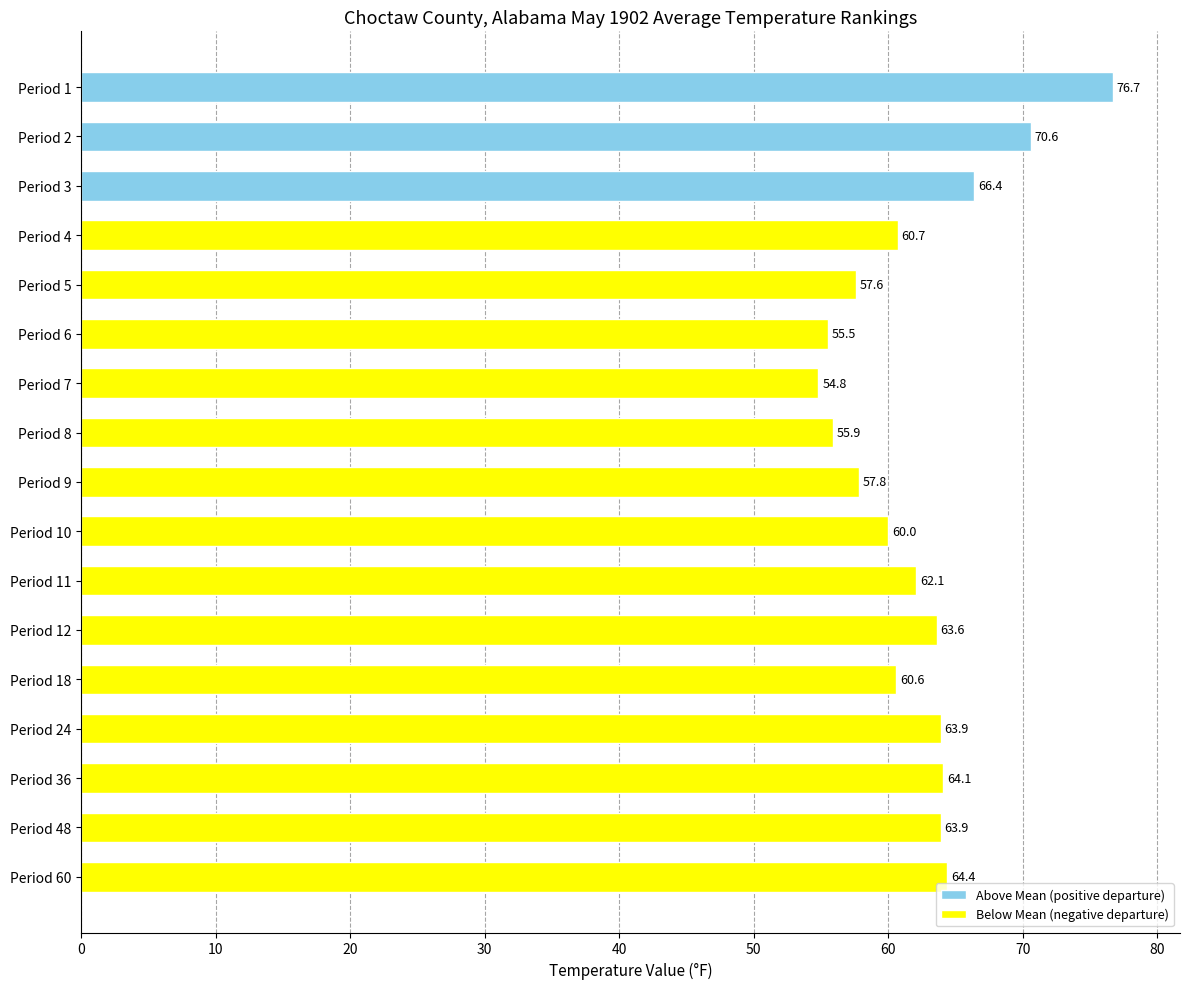

What is the difference between the second highest and second lowest values?

15.1